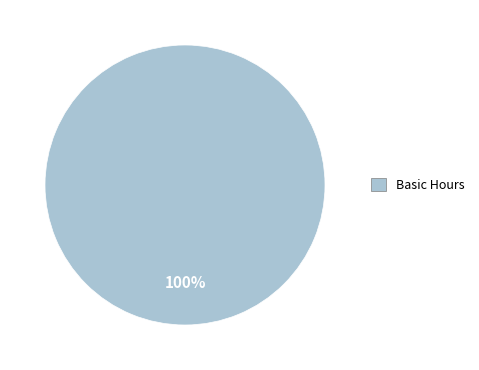

True or false: Basic Hours accounts for 100% of the total.

True